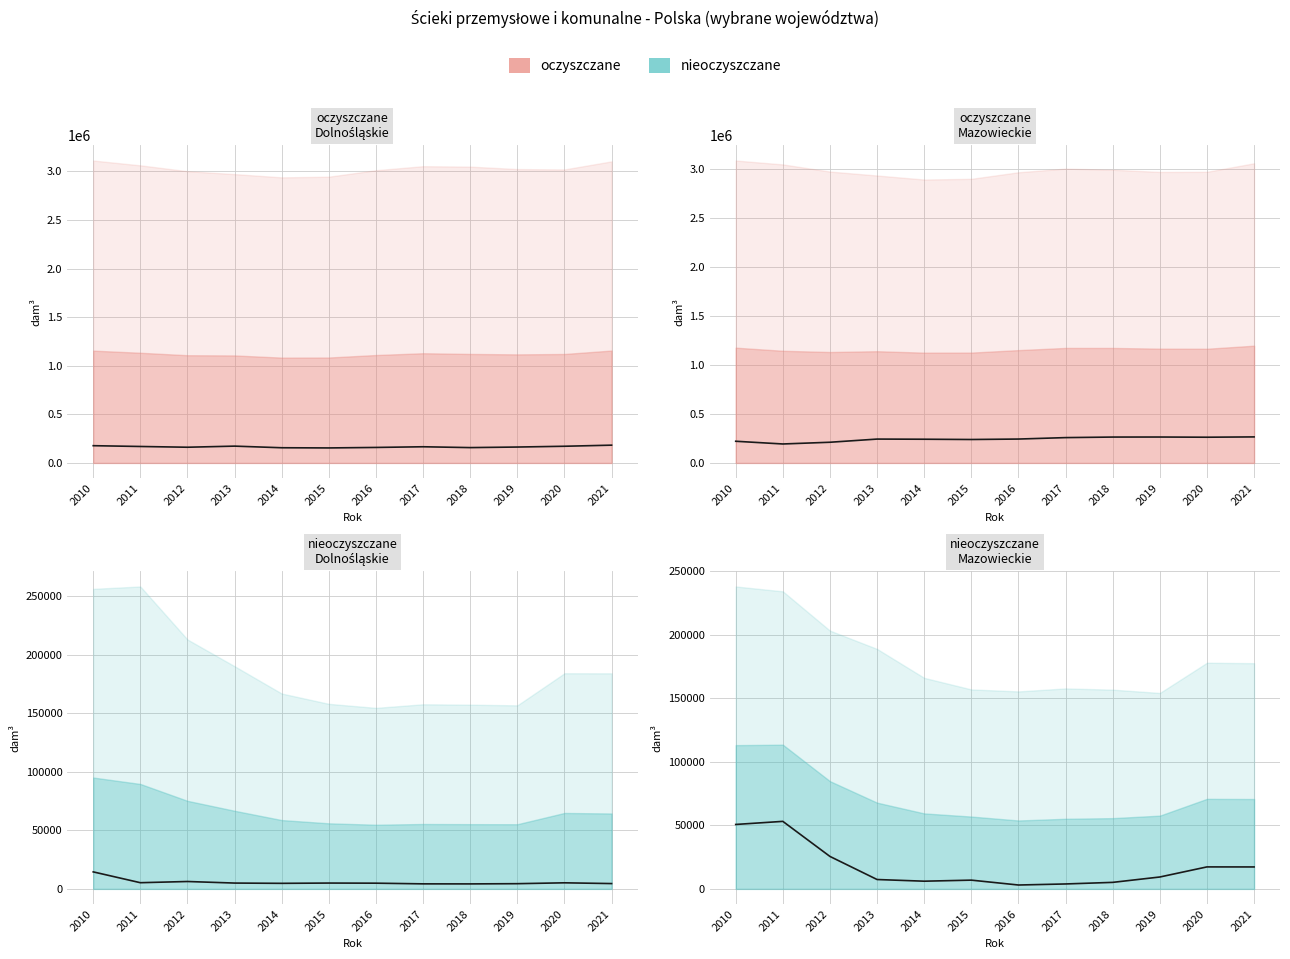

What is the sum of all nieoczyszczane values?

205878.8